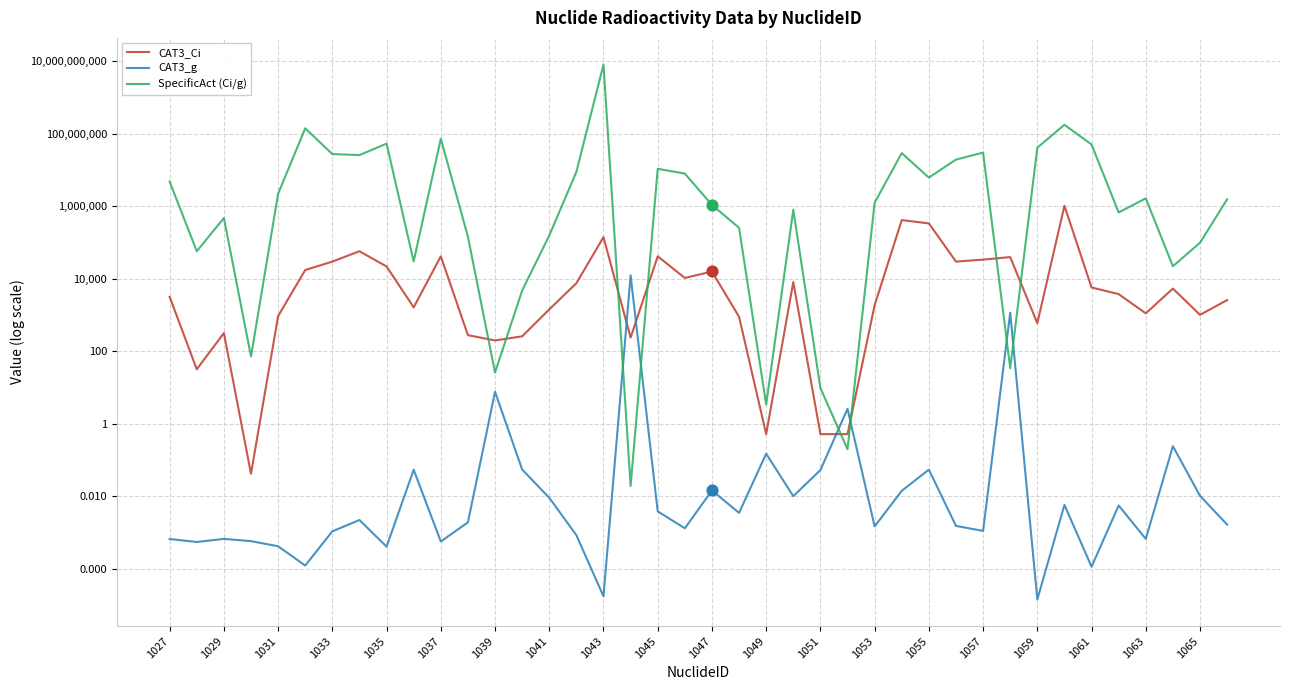

Is the value of CAT3_Ci at 1049 greater than the value of SpecificAct (Ci/g) at 1039?

No